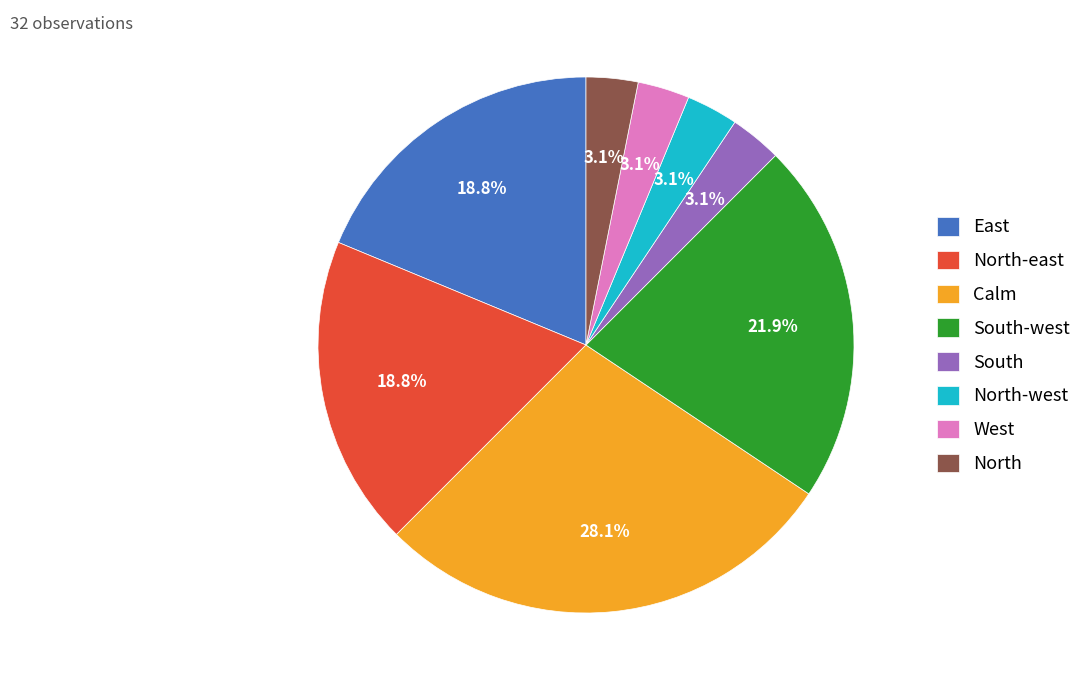

The South slice represents 3% of the pie. True or false?

True